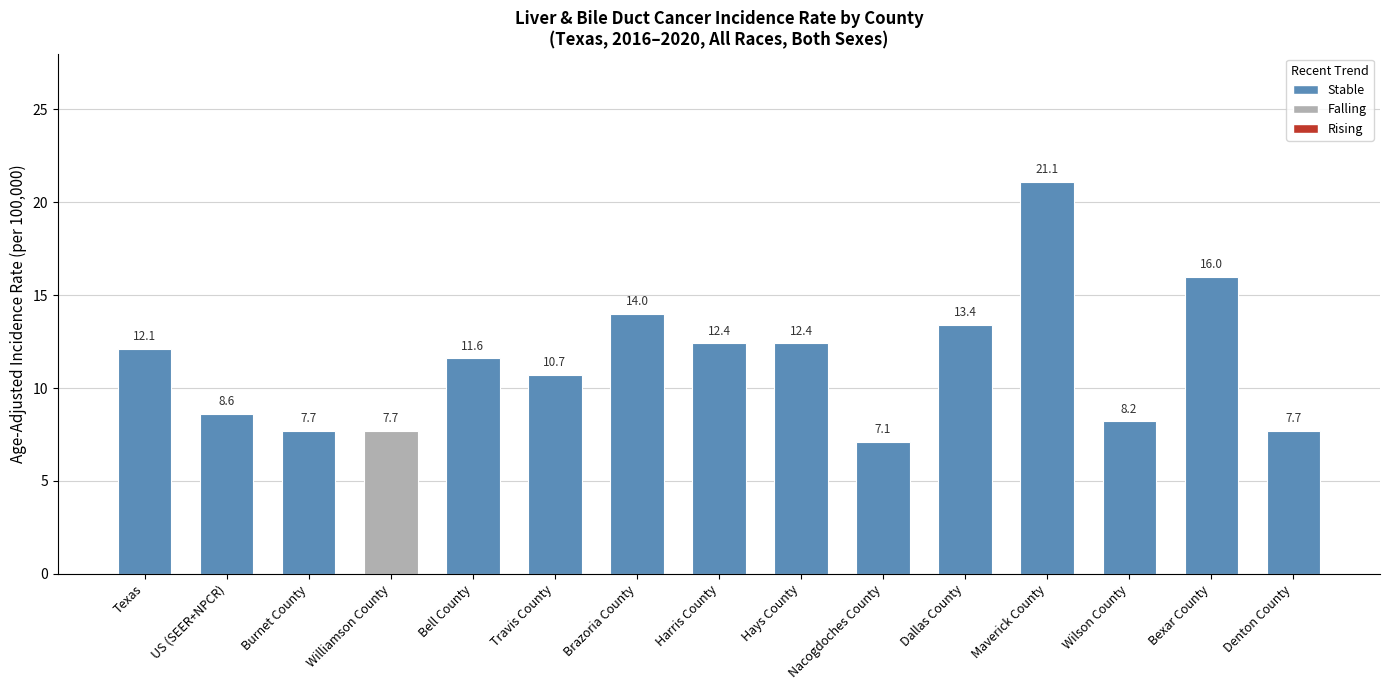

What is the change in value from Williamson County to Hays County?

+4.7